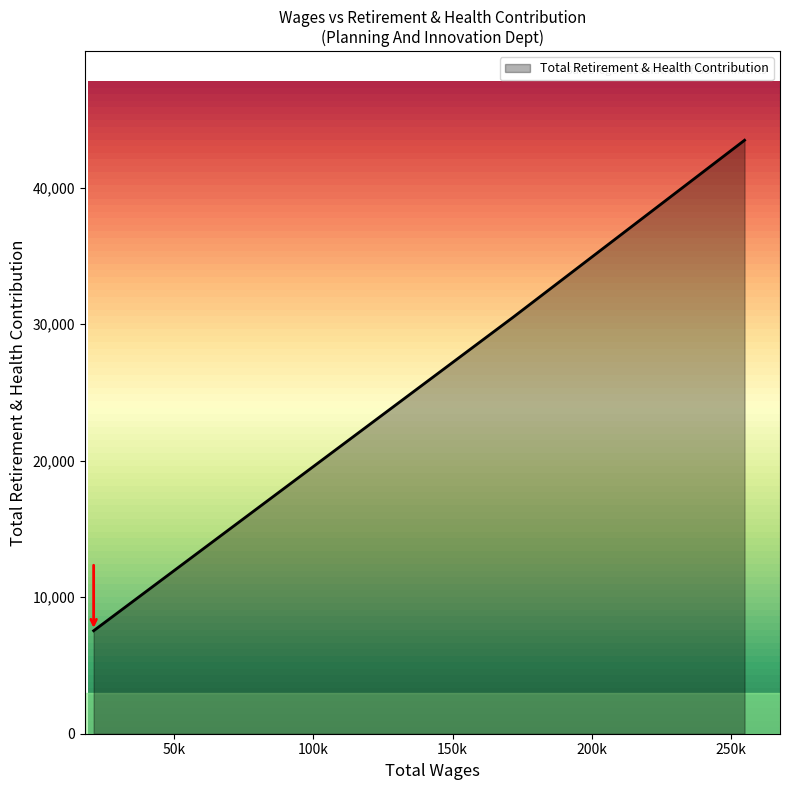

What is the difference between the maximum and second lowest values?

12959